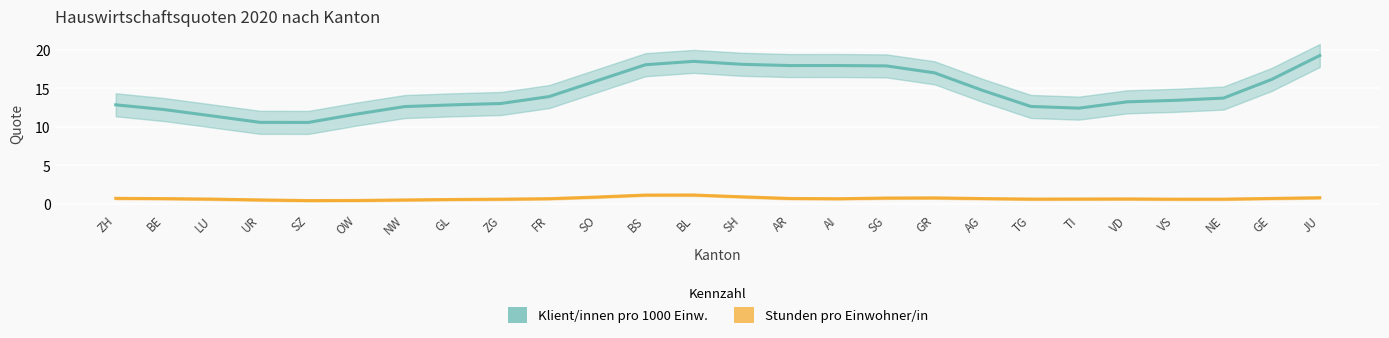

Where is Klient/innen pro 1000 Einw. nearest to the value 14?

FR